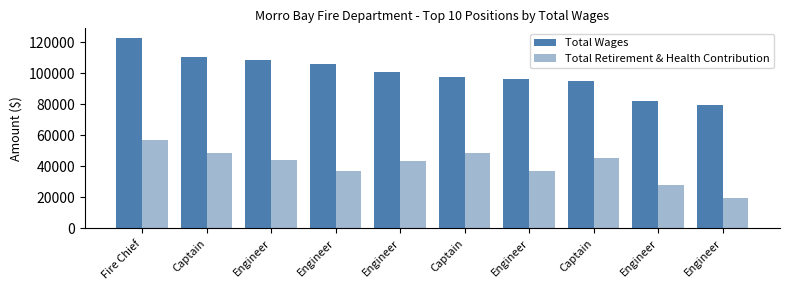

What is the greatest value displayed?

122742